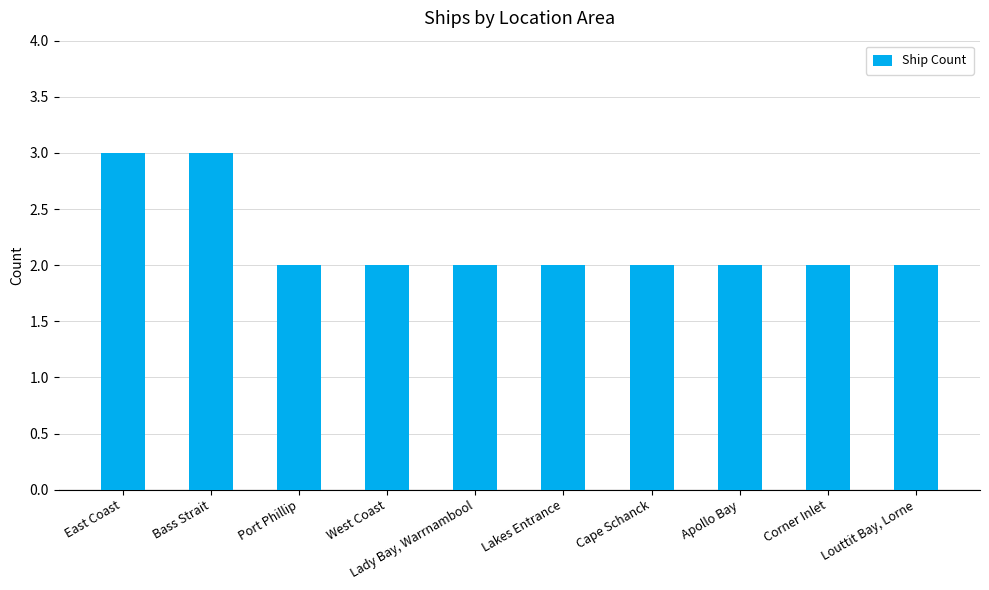

How many data points does each series have?

10